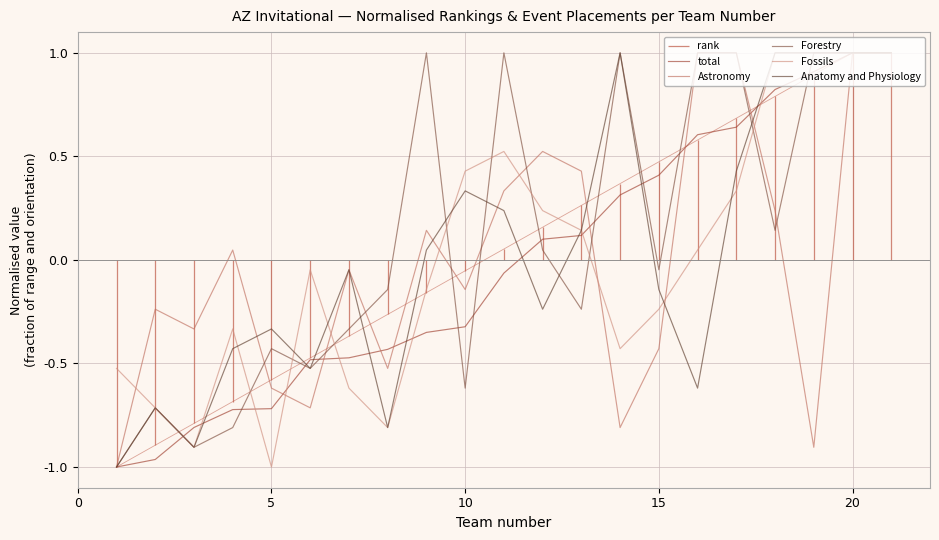

Is it true that Astronomy equals 0.0 at 15?

False